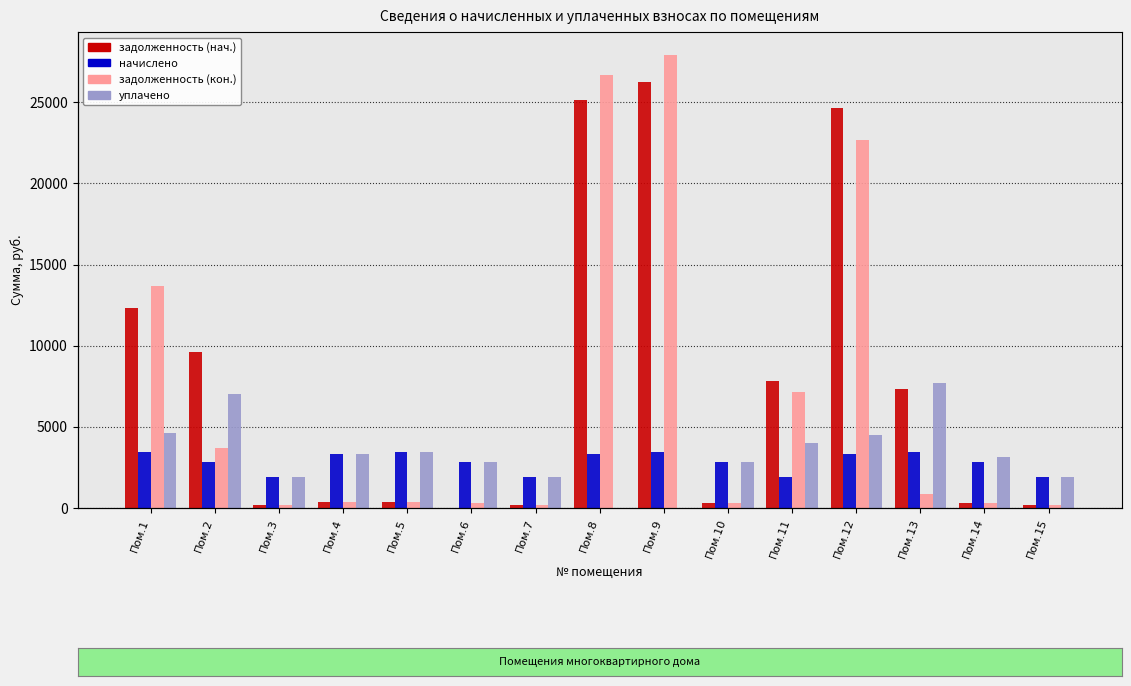

What is the average value of the уплачено series?

3276.0